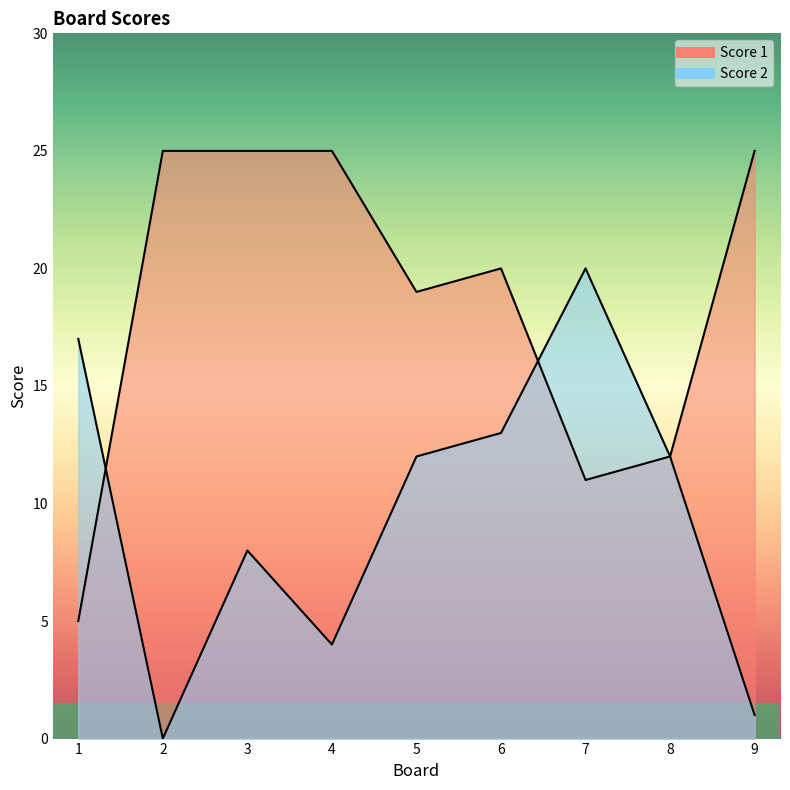

What is the difference between the second highest and second lowest values in the Score 2 series?

16